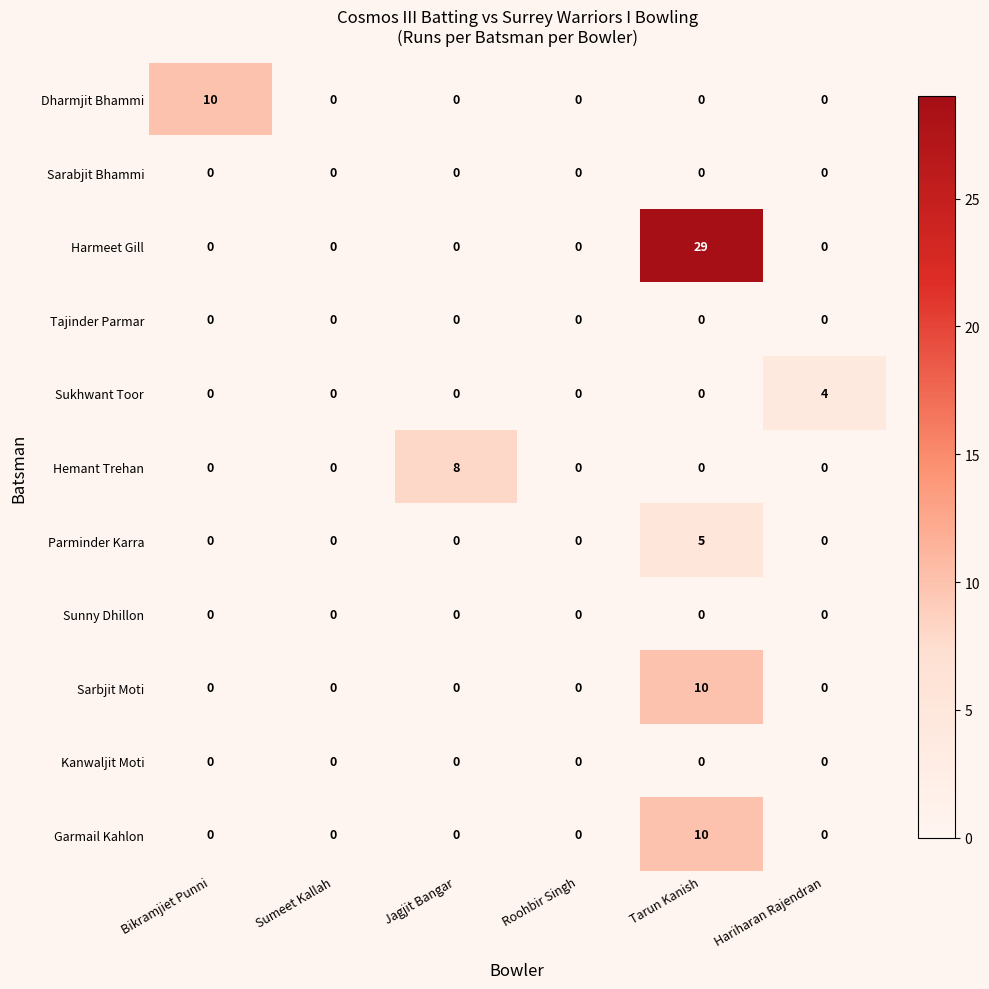

How many Sukhwant Toor values are between 0 and 1?

5